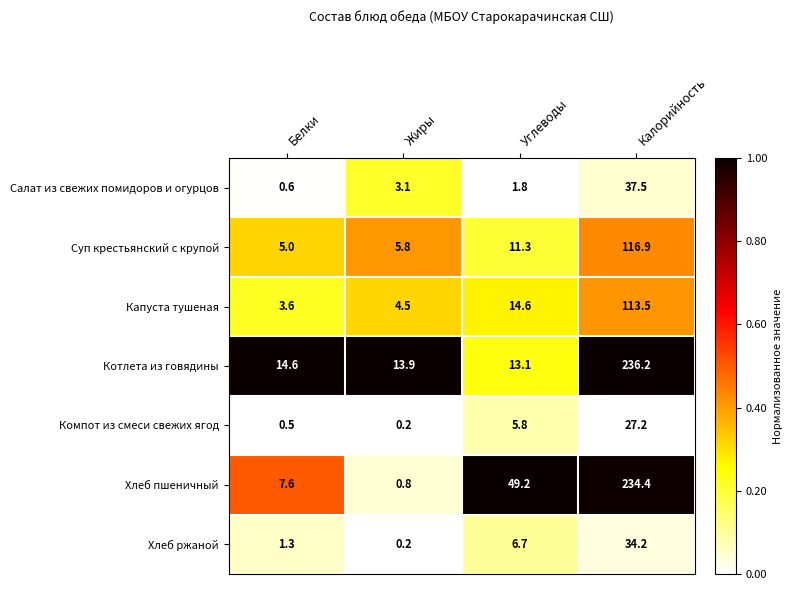

List the labels in order of Капуста тушеная value, smallest first.

Белки, Жиры, Углеводы, Калорийность